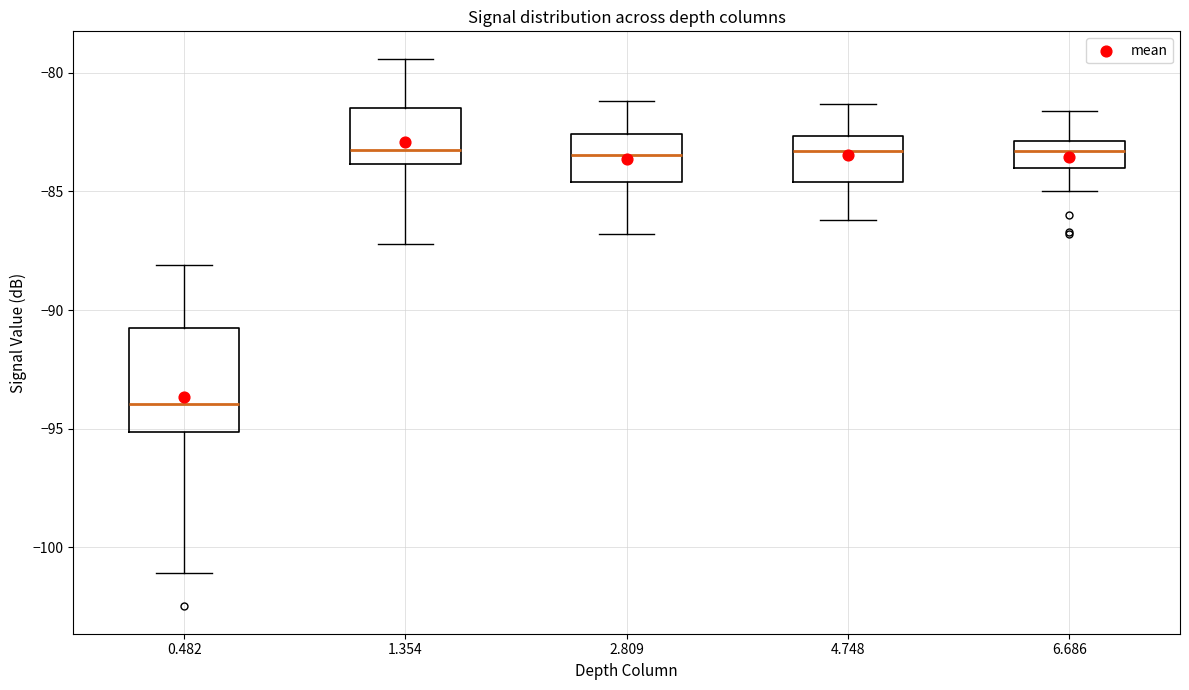

Comparing the boxes themselves (not the whiskers), which one is the tallest?

0.482